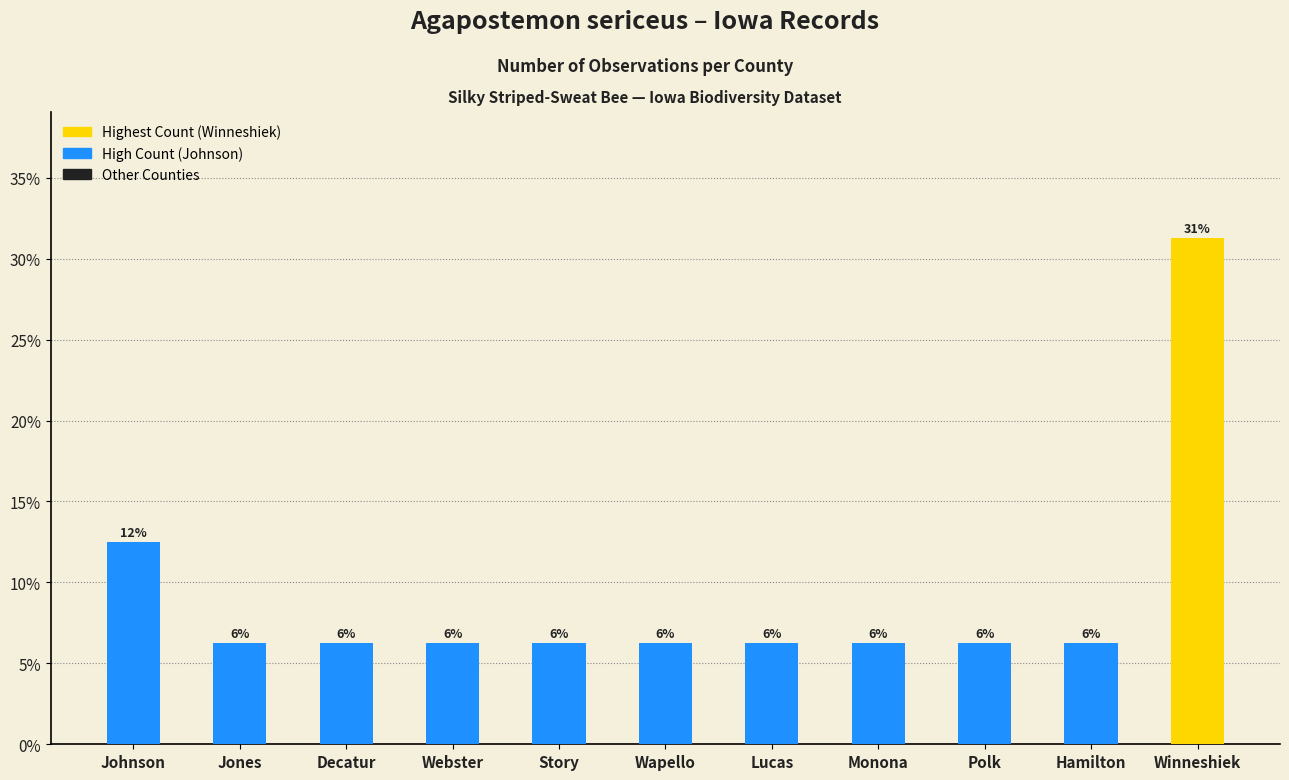

What is the difference between the maximum and second lowest values?

25.0